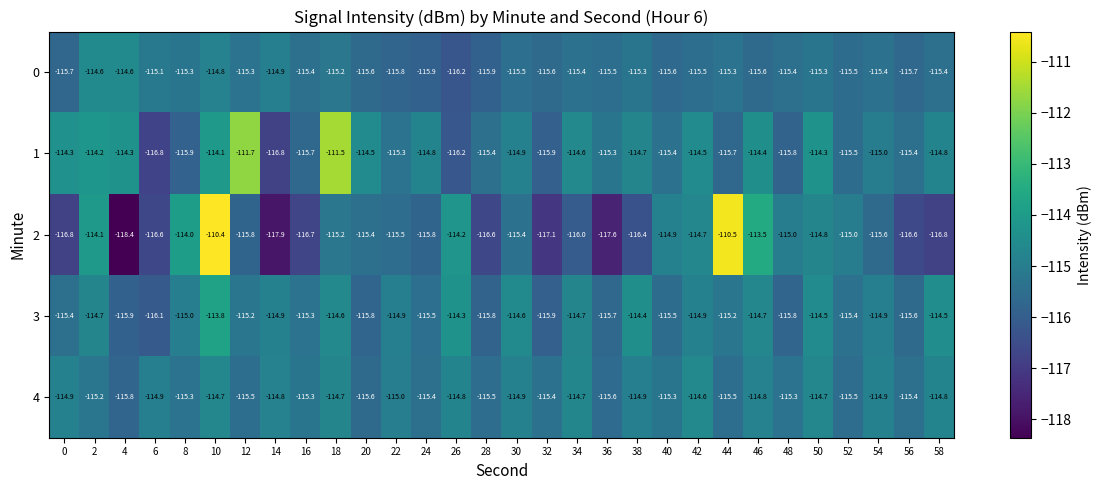

How many values in the 2 series are below -115?

19